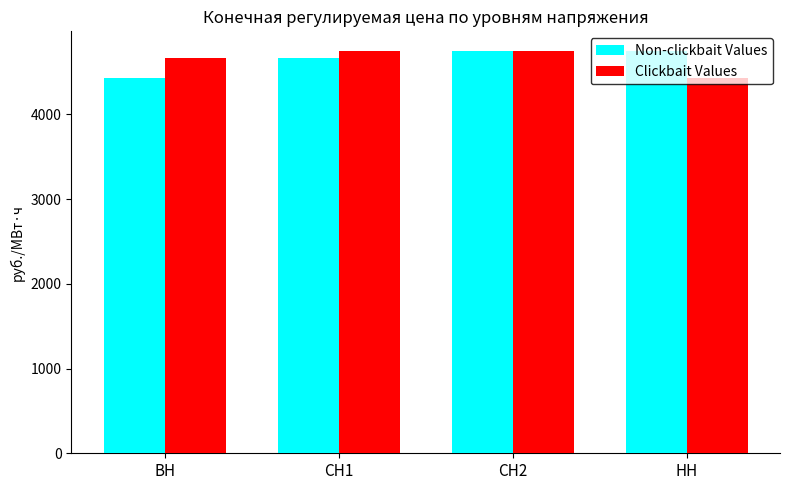

How many distinct data groups are displayed?

2